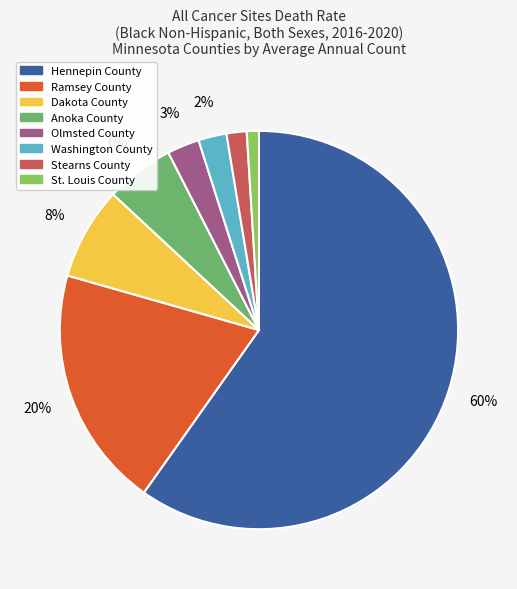

To the nearest percent, what is the difference between the Olmsted County and Anoka County slice percentages?

3%